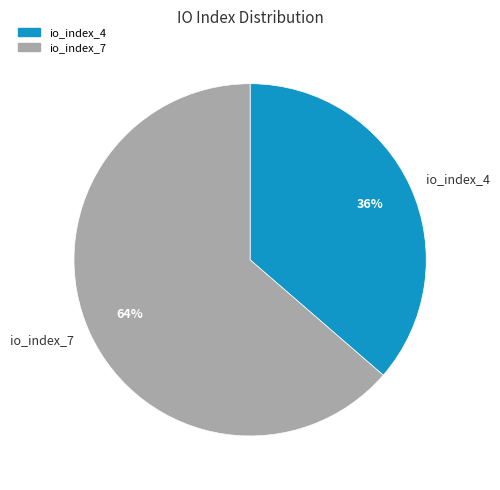

Is it true that io_index_4 is 36% of the pie?

True